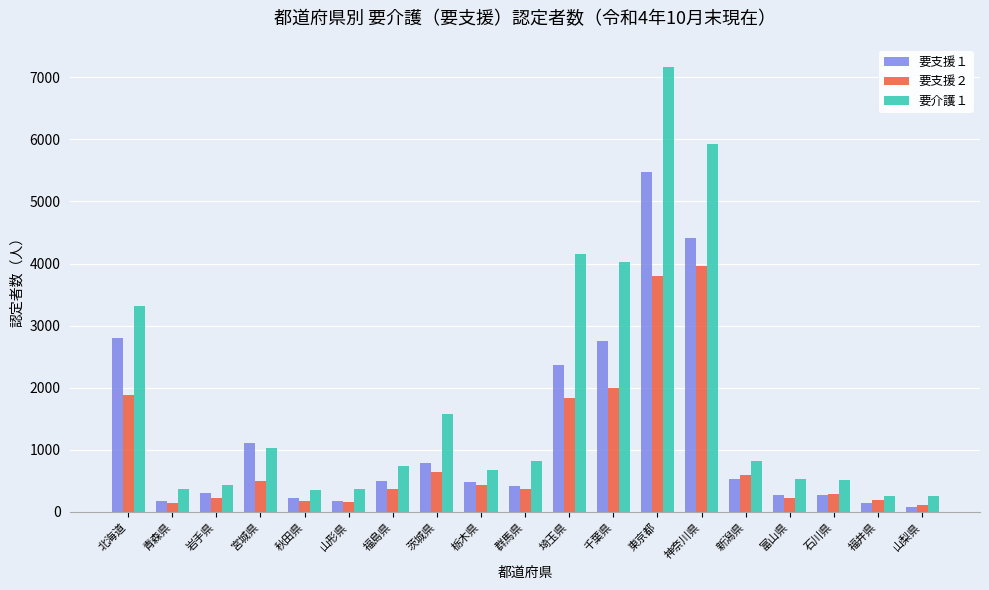

What is the label of the 12th bar from the left?

千葉県